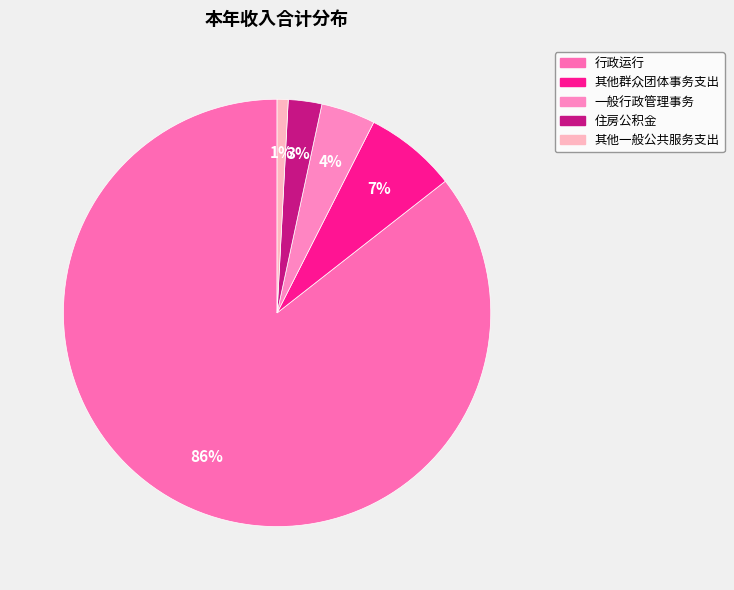

Which has a higher value, 住房公积金 or 一般行政管理事务?

一般行政管理事务